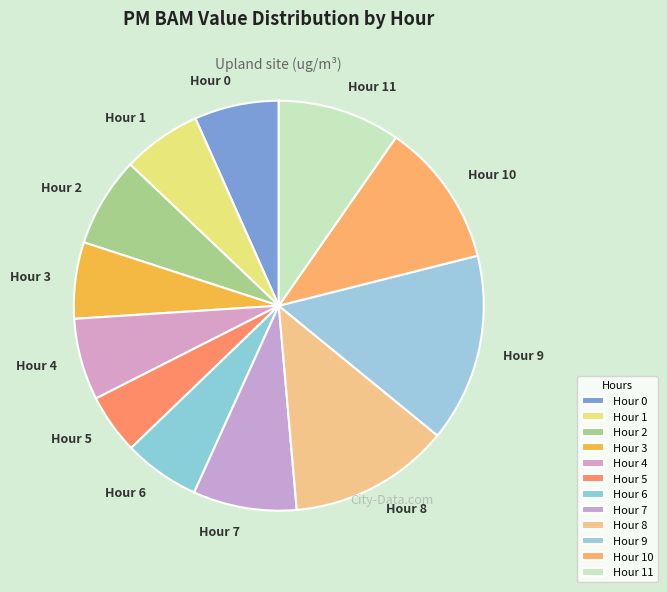

How many segments does this pie chart have?

12